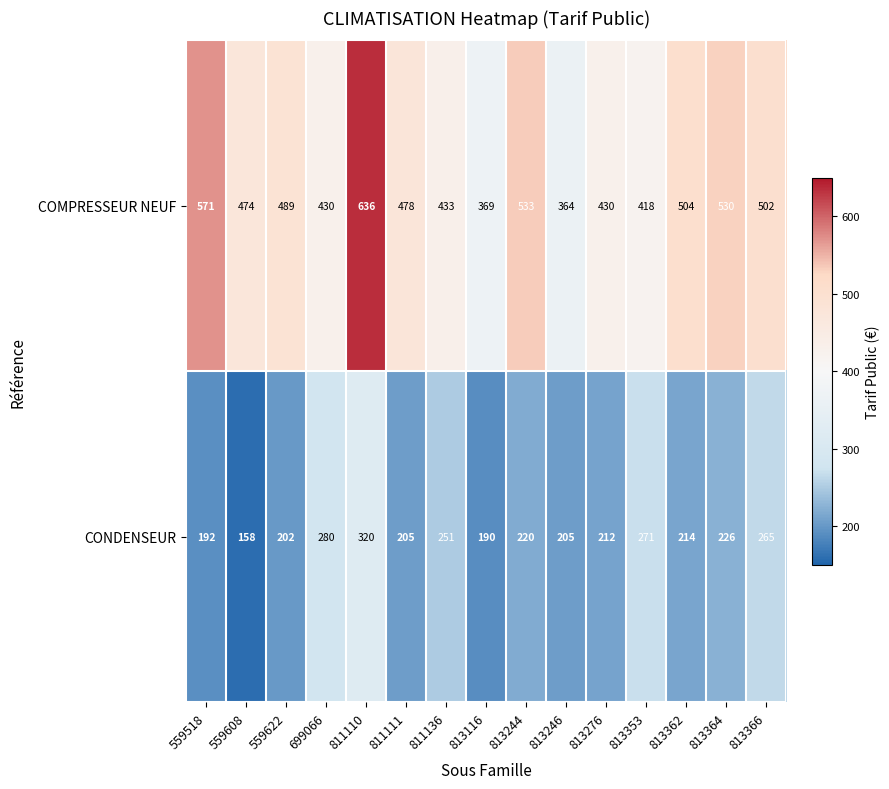

Reading left to right, transcribe all the data shown in this chart.

COMPRESSEUR NEUF: 571	474	489	430	636	478	433	369	533	364	430	418	504	530	502
CONDENSEUR: 192	158	202	280	320	205	251	190	220	205	212	271	214	226	265